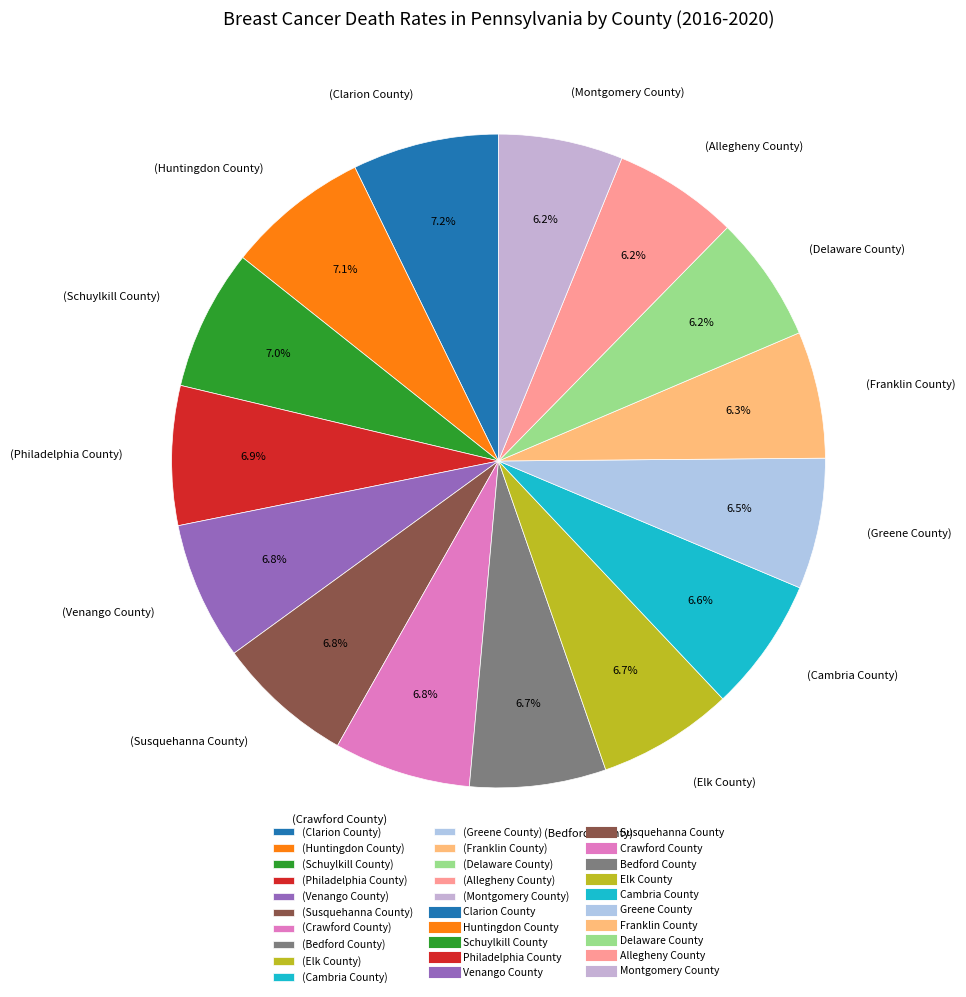

Which has a higher value, (Philadelphia County) or (Delaware County)?

(Philadelphia County)